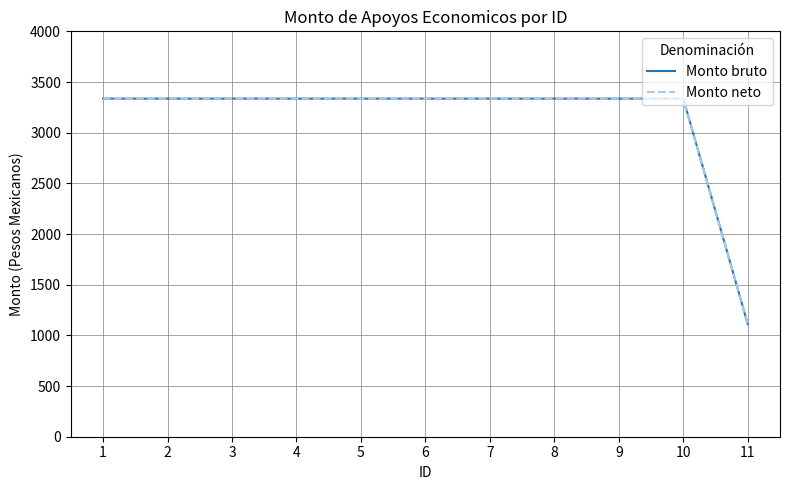

Reading left to right, transcribe all the data shown in this chart.

Monto bruto: 1=3336	2=3336	3=3336	4=3336	5=3336	6=3336	7=3336	8=3336	9=3336	10=3336	11=1112
Monto neto: 1=3336	2=3336	3=3336	4=3336	5=3336	6=3336	7=3336	8=3336	9=3336	10=3336	11=1112